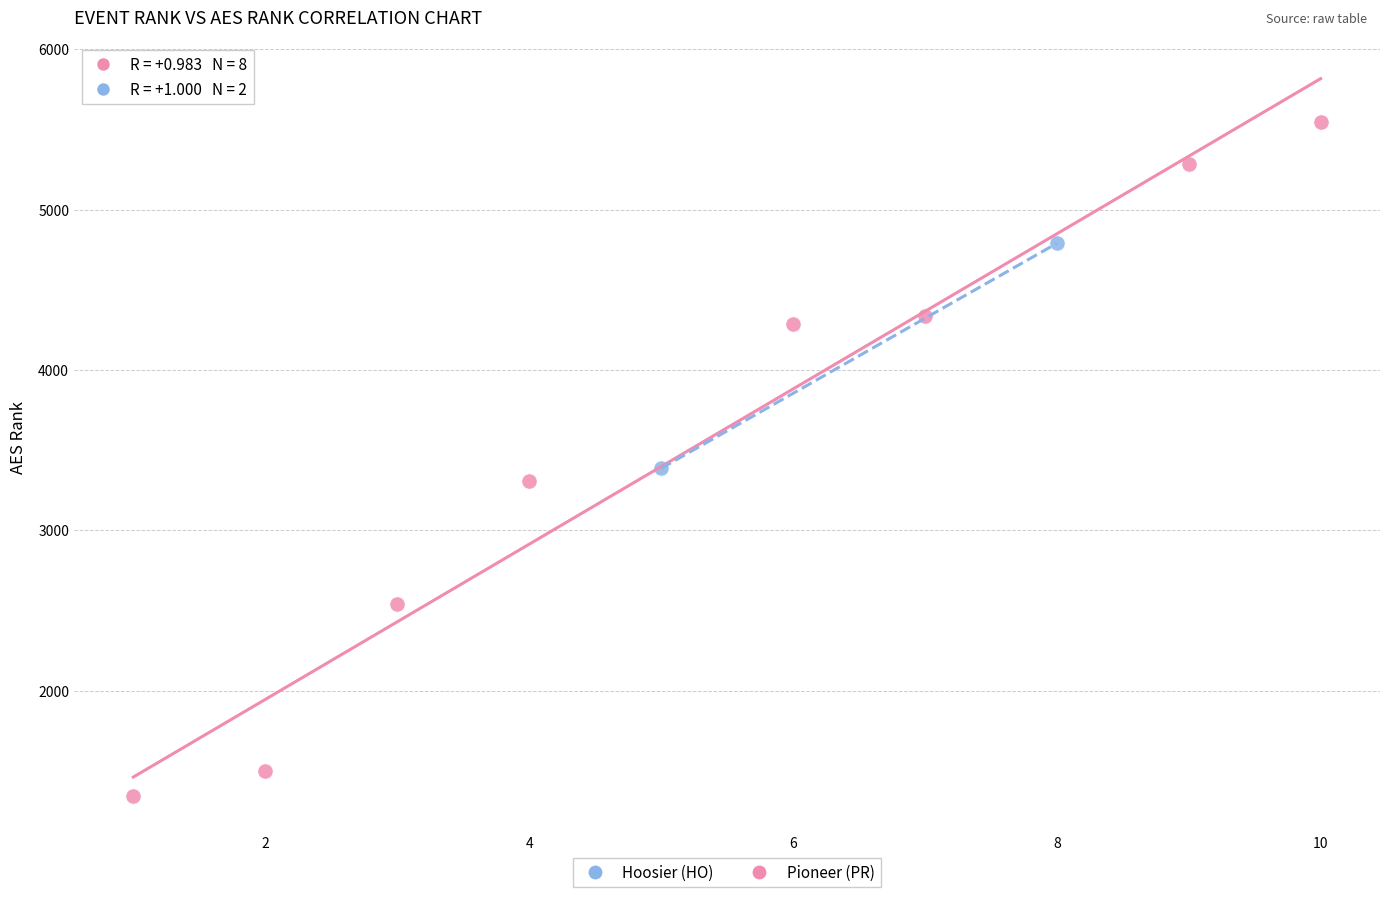

What are all the series names shown in the legend?

Hoosier (HO), Pioneer (PR)